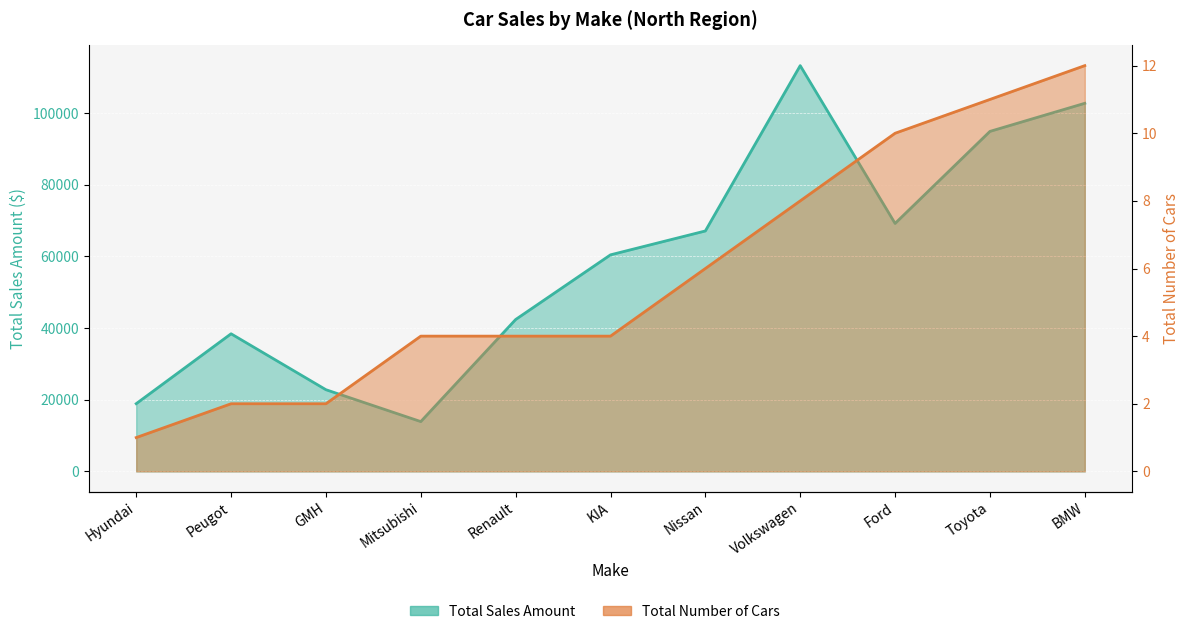

Rank the series at Toyota from highest to lowest value.

Total Sales Amount, Total Number of Cars